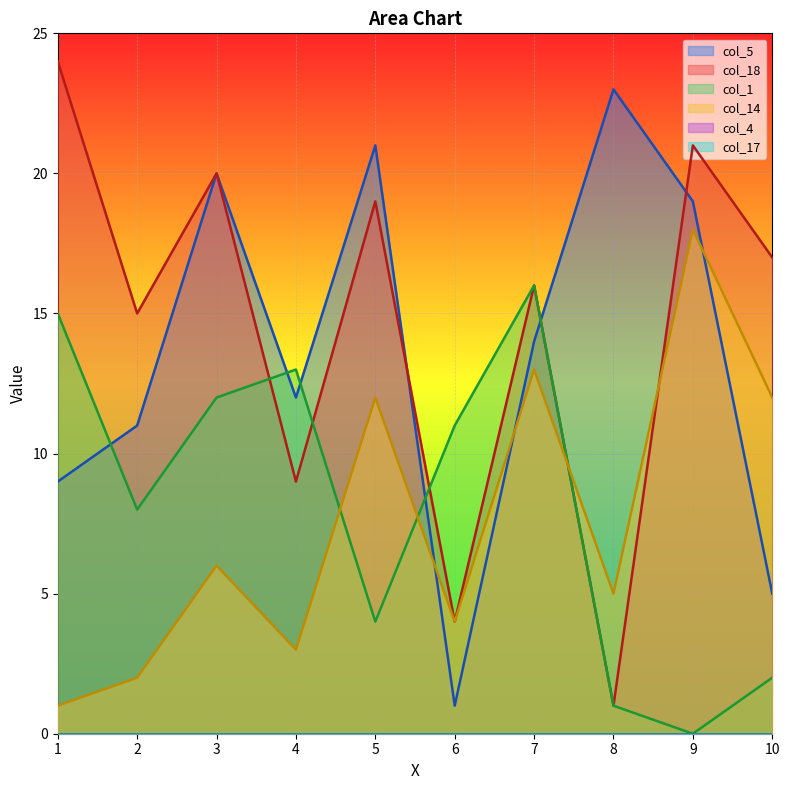

Is the value of col_14 at 9 greater than the value of col_5 at 2?

Yes